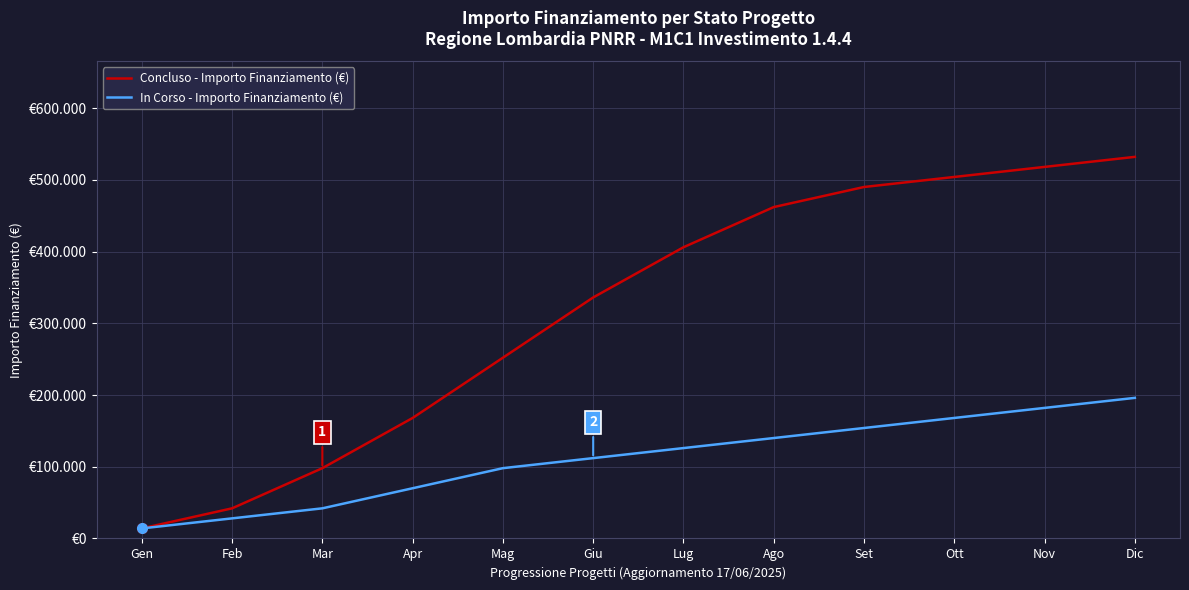

Is the value of Concluso - Importo Finanziamento (€) at Set greater than the value of In Corso - Importo Finanziamento (€) at Mar?

Yes